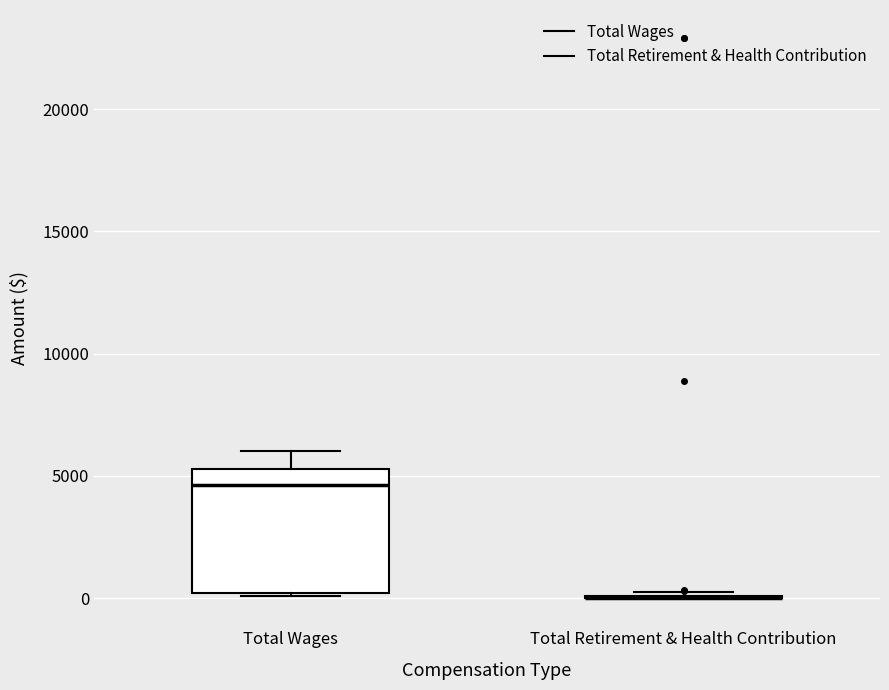

Reading left to right, read every box against the y-axis: the position of its median line, the range the box covers, and the ends of its whiskers. The values are not printed on the chart, so give them approximately, as read against the axis.

Total Wages: median 4500, box 0 to 5500, whiskers 0 to 6000
Total Retirement & Health Contribution: box collapsed to a line at 0, whiskers 0 to 0